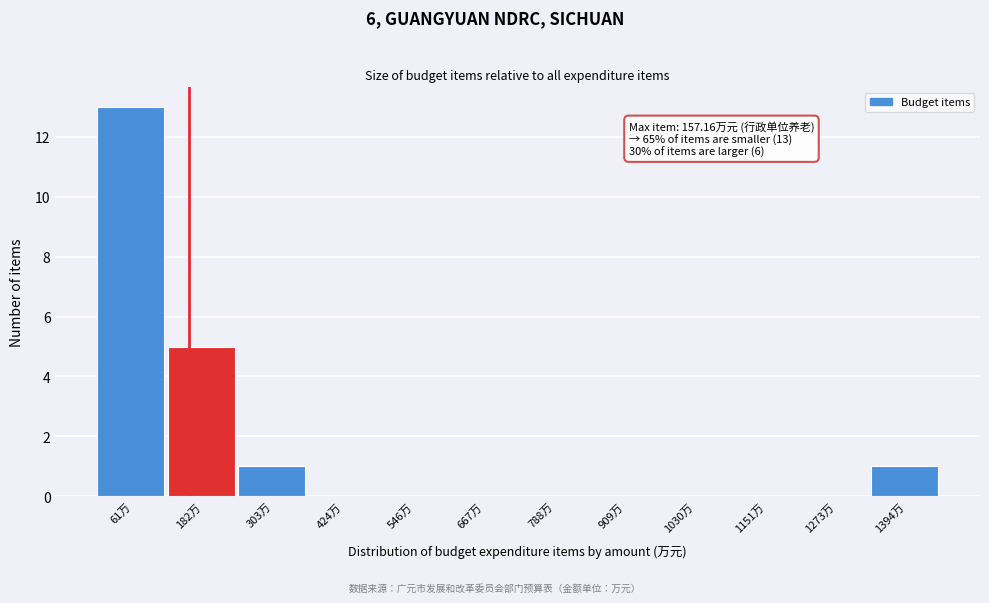

Which range on the x-axis has the tallest bar?

0 to 120